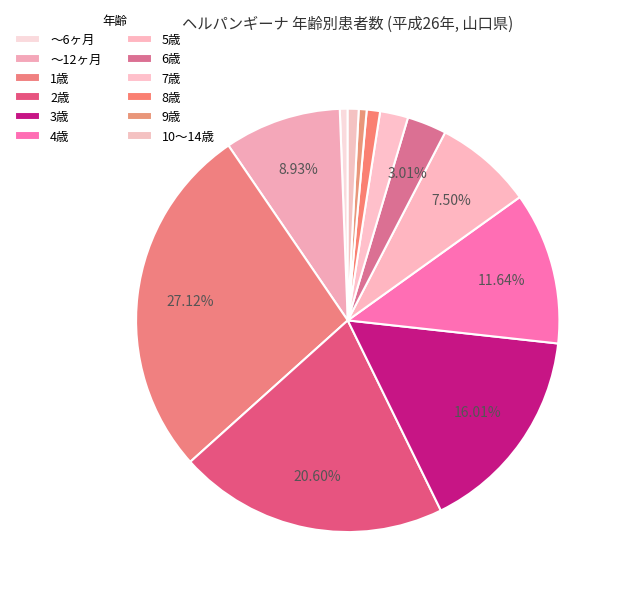

To the nearest percent, what is the average slice percentage?

8%